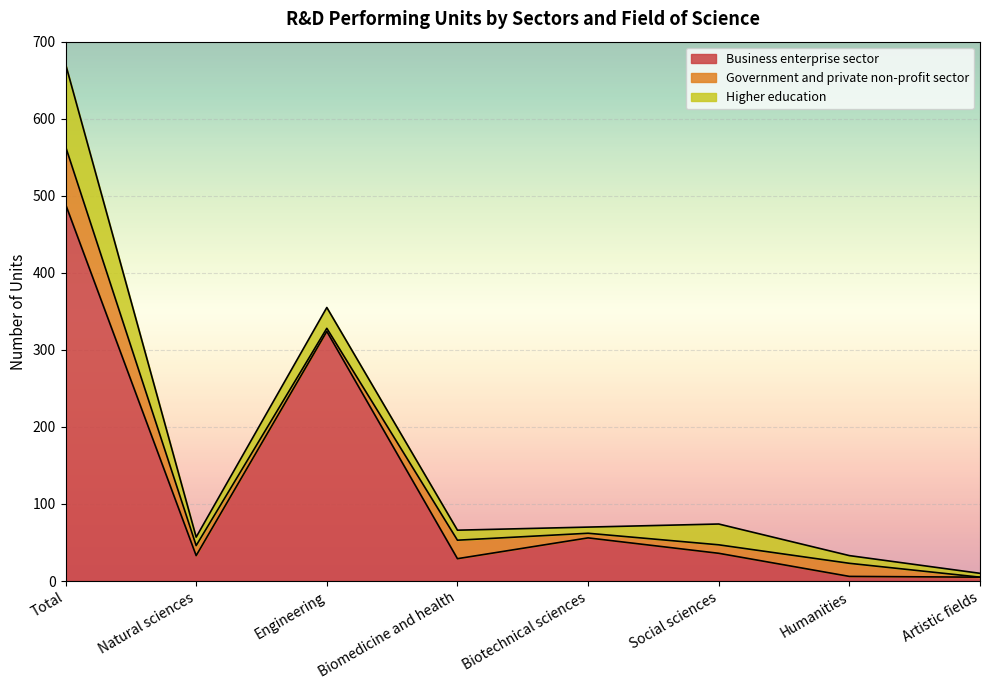

Which category has the lowest value in the Business enterprise sector series?

Artistic fields